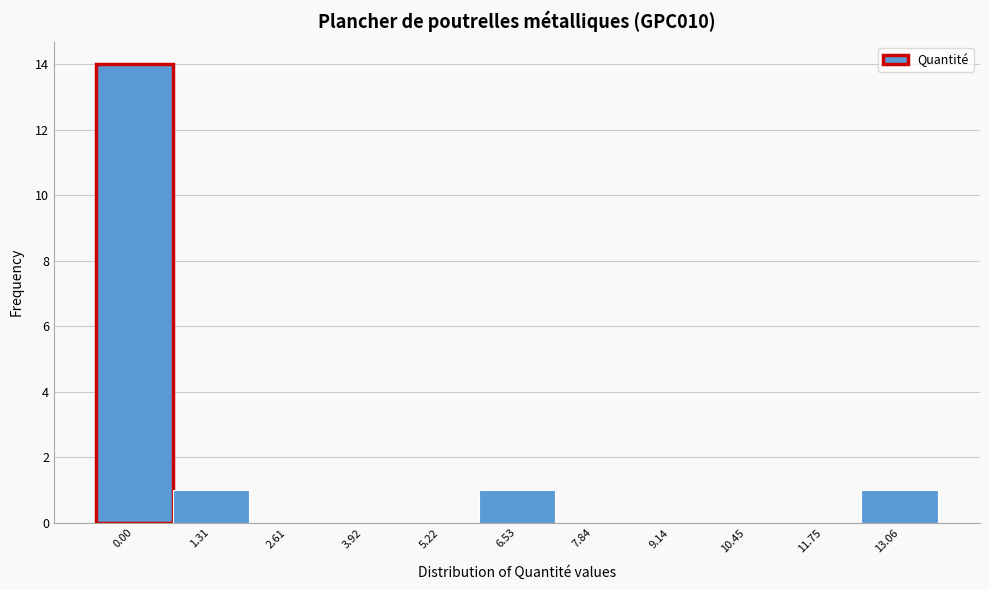

Reading left to right, list all the values displayed in this chart.

0.00=14	1.31=1	2.61=0	3.92=0	5.22=0	6.53=1	7.84=0	9.14=0	10.45=0	11.75=0	13.06=1